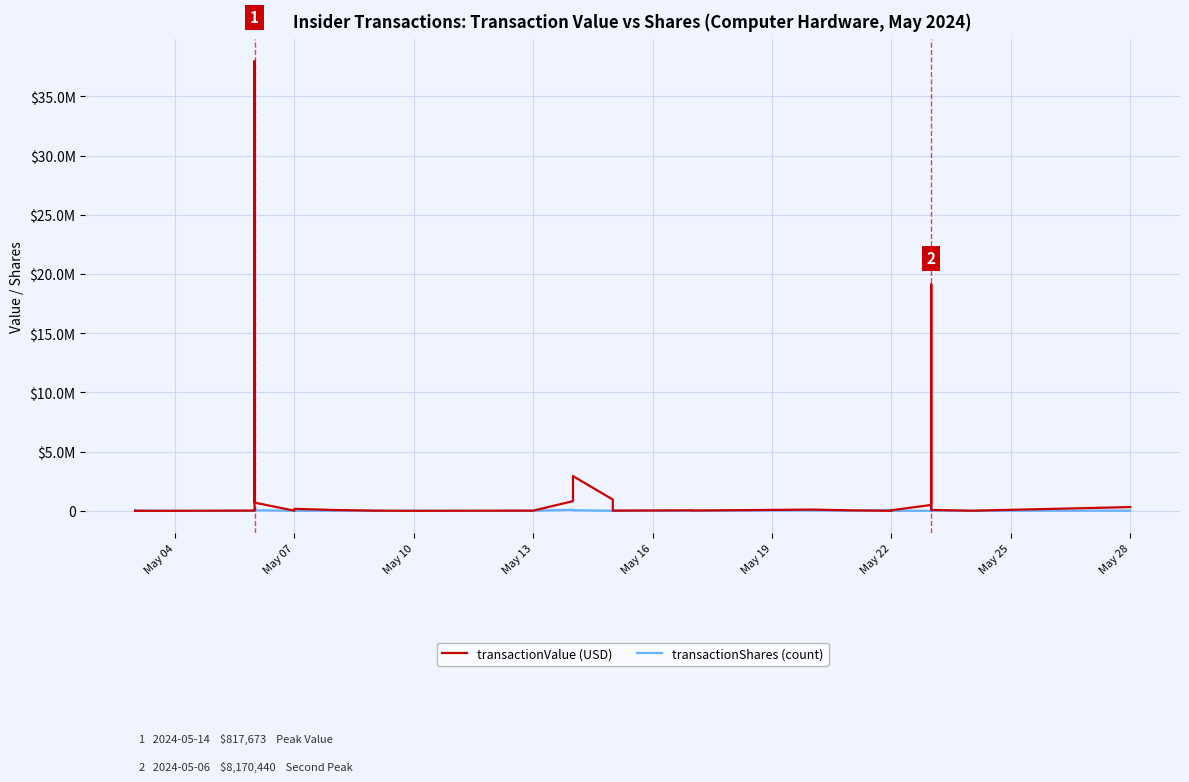

Which category has the lowest value in the transactionValue (USD) series?

May 04